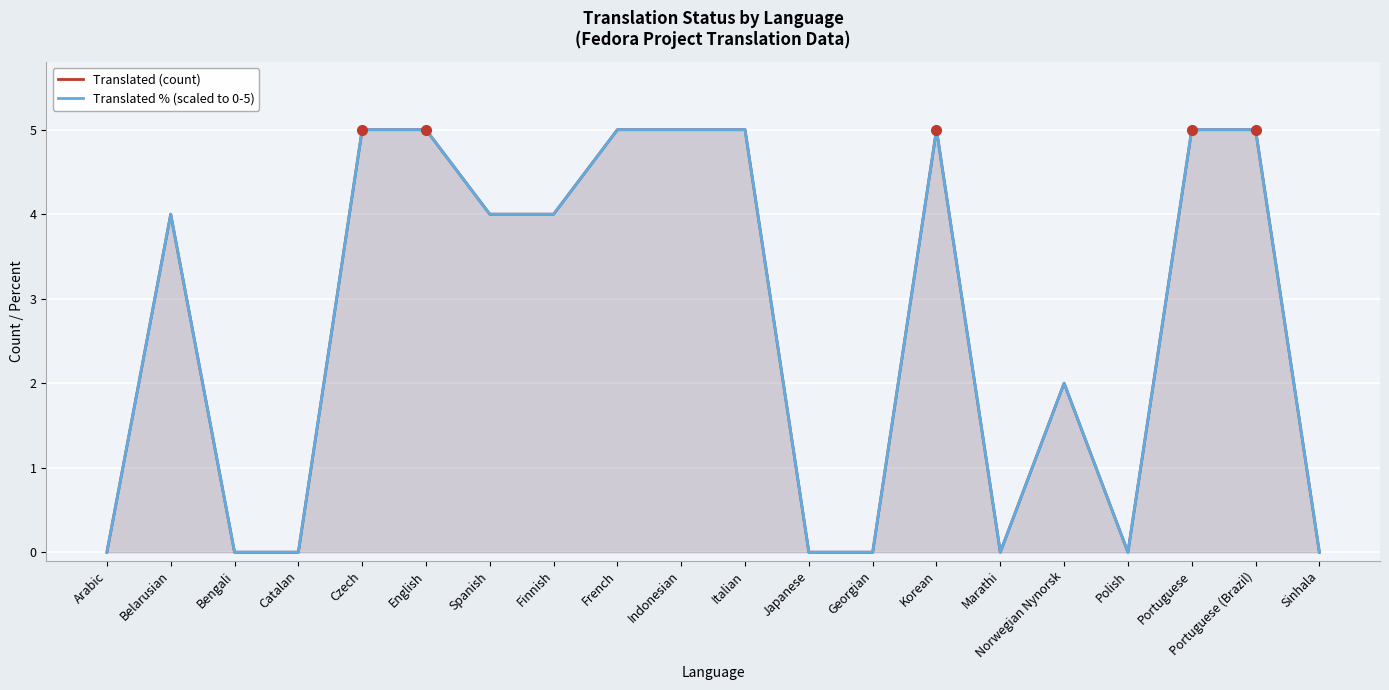

List the series in order of their peak value, lowest first.

Translated (count), Translated % (scaled to 0-5)